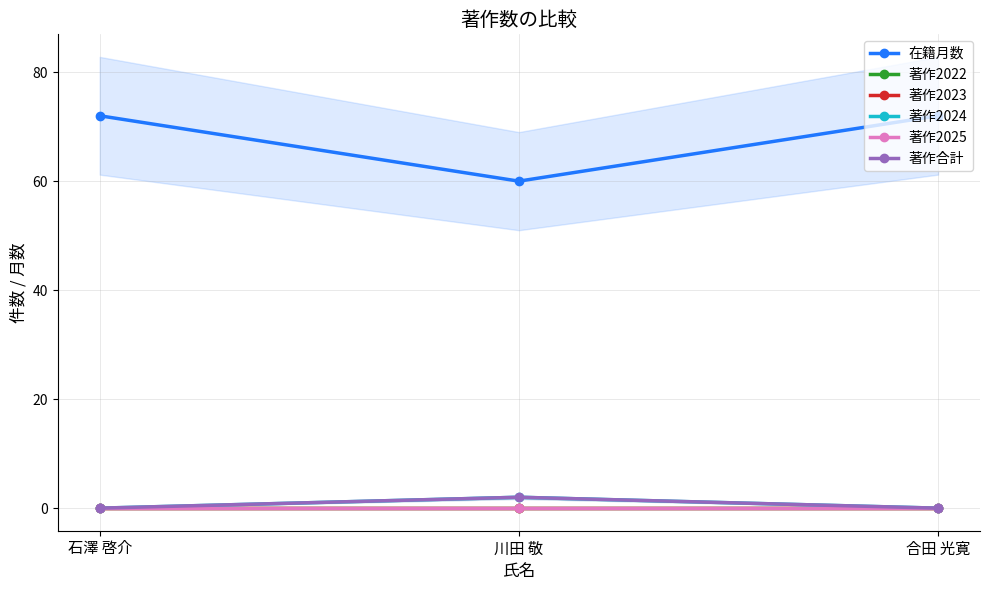

Is the value of 著作合計 at 石澤 啓介 greater than the value of 著作2022 at 合田 光寛?

No